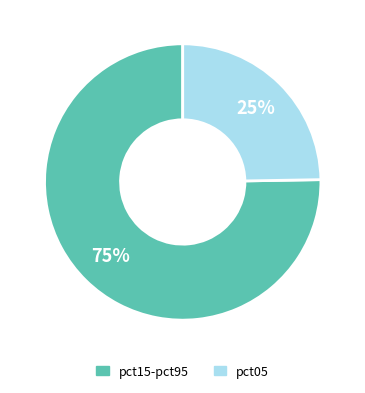

What is the ratio of the value at pct15-pct95 to the value at pct05?

3.0